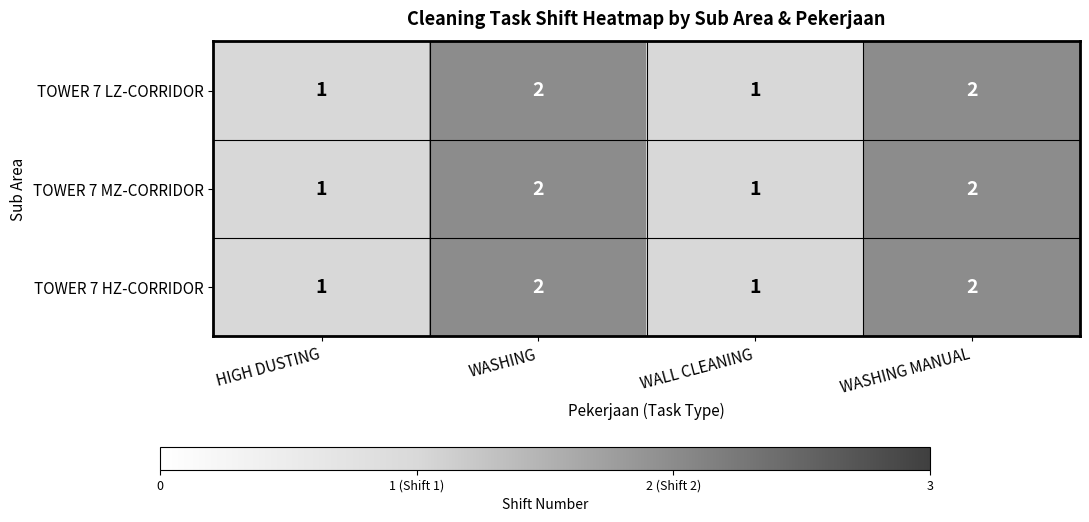

The value of TOWER 7 LZ-CORRIDOR at WALL CLEANING is 2. True or false?

False